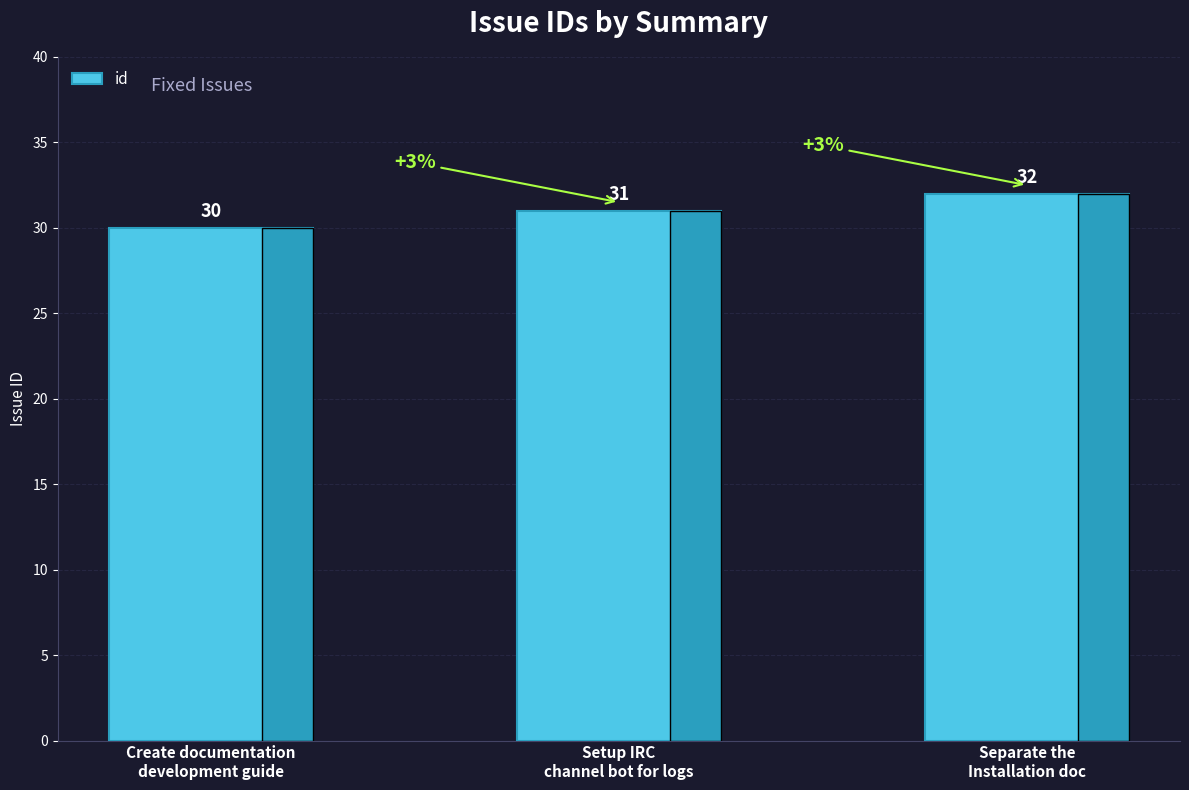

How many categories are shown in the chart?

3